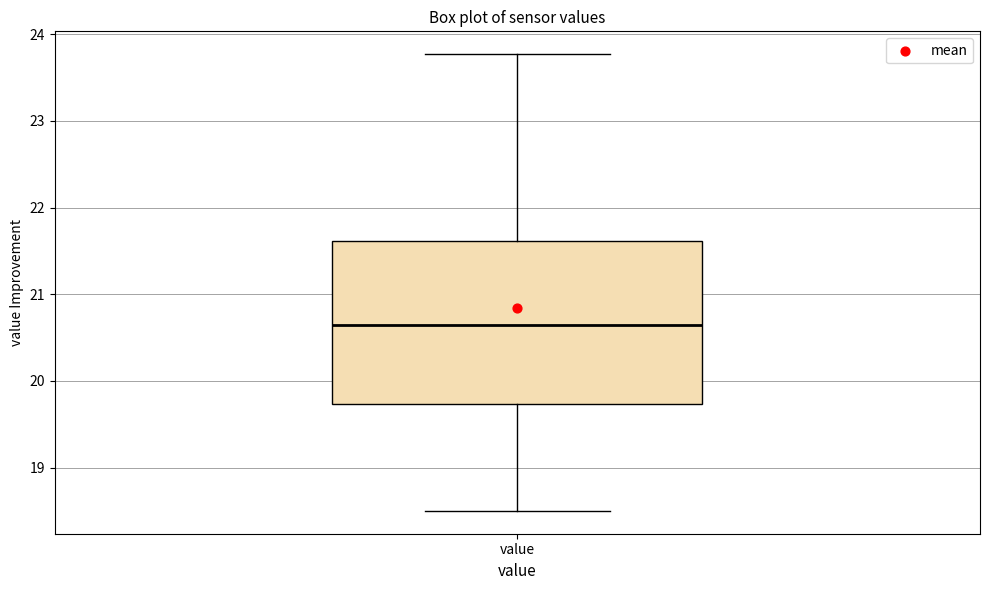

Transcribe this box plot: give where the median line is, the range the box spans, and where the two whiskers end, as read against the y-axis. The values are not printed on the chart, so give them approximately, as read against the axis.

median 20.6, box 19.7 to 21.6, whiskers 18.5 to 23.8